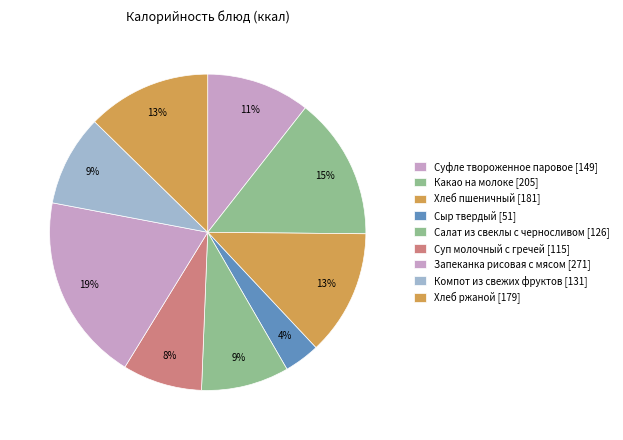

What percentage is the Запеканка рисовая с мясом slice, to the nearest percent?

19%